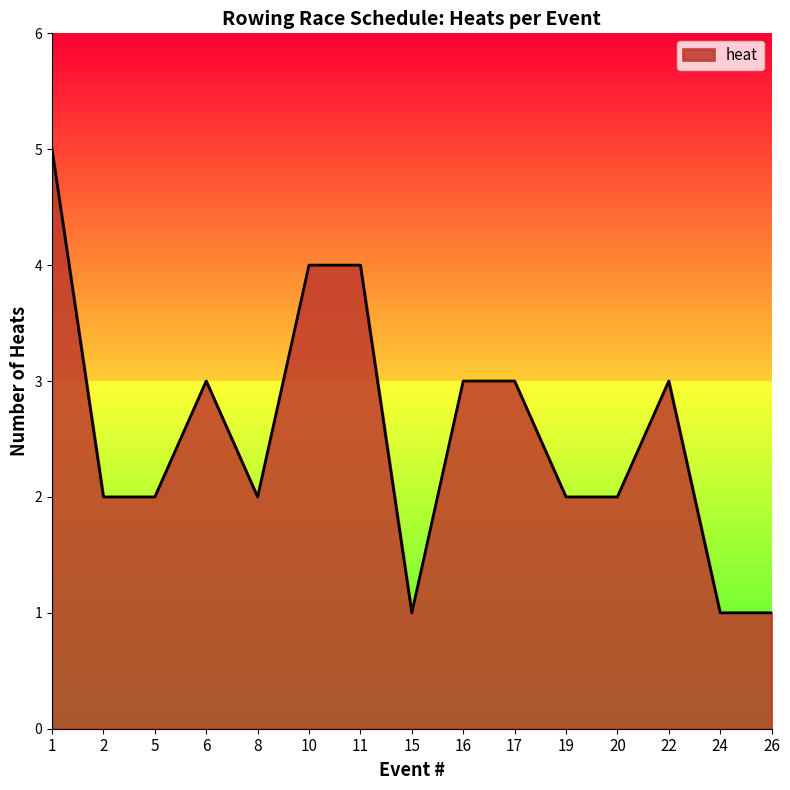

What is the maximum value shown in the chart?

5